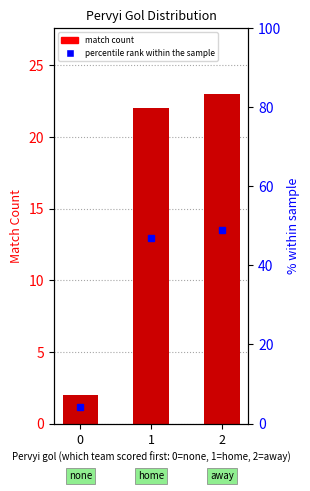

Where does the count series first go above 22?

2